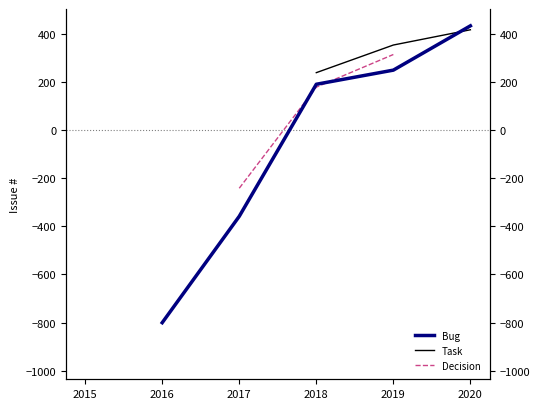

How many data points in Bug are less than 189?

2